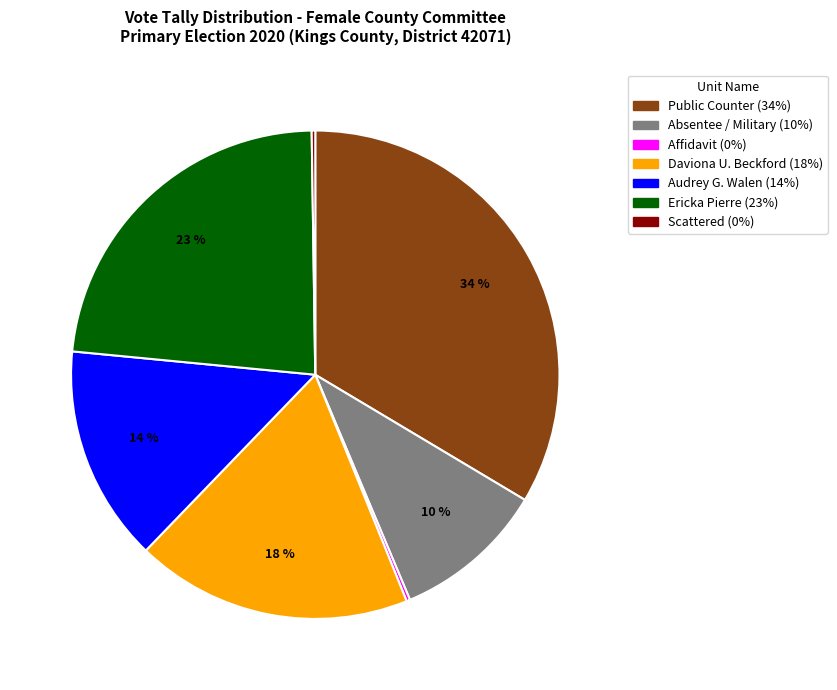

To the nearest percent, what is the average slice percentage?

14%